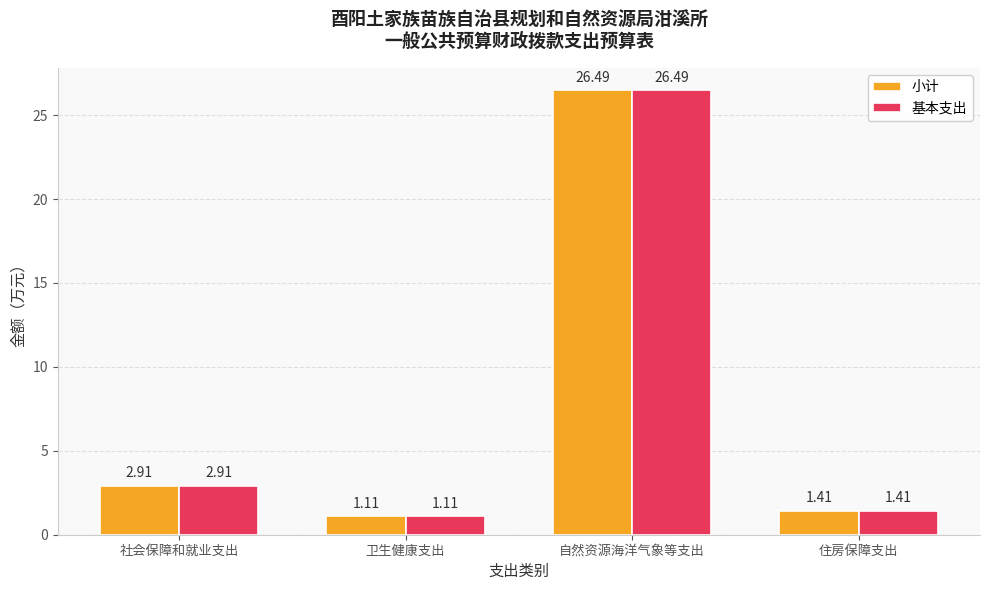

At how many categories does at least one series exceed 6?

1